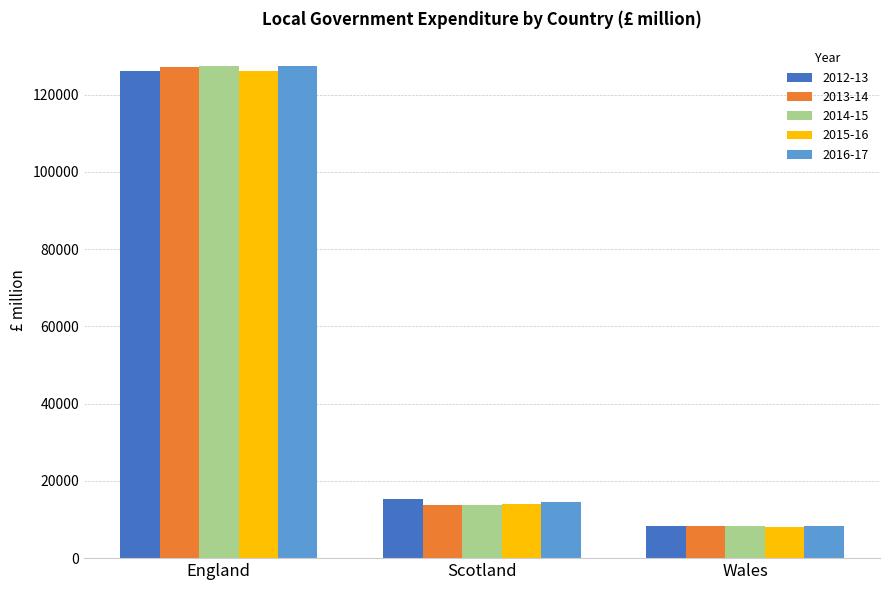

Which series changed the most between England and Wales?

2016-17